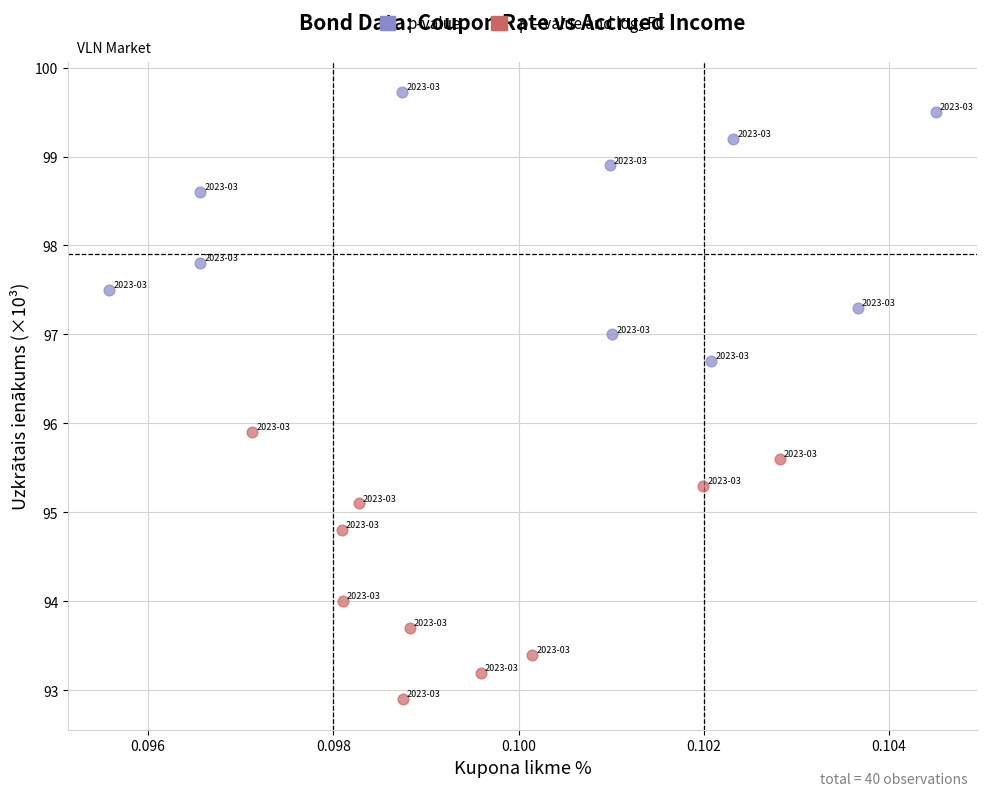

Which series has the largest Y range (max minus min)?

p-value